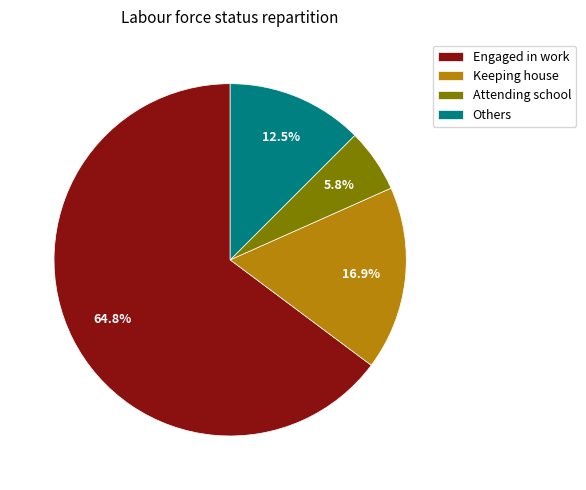

Does Others represent more than half of the total?

No